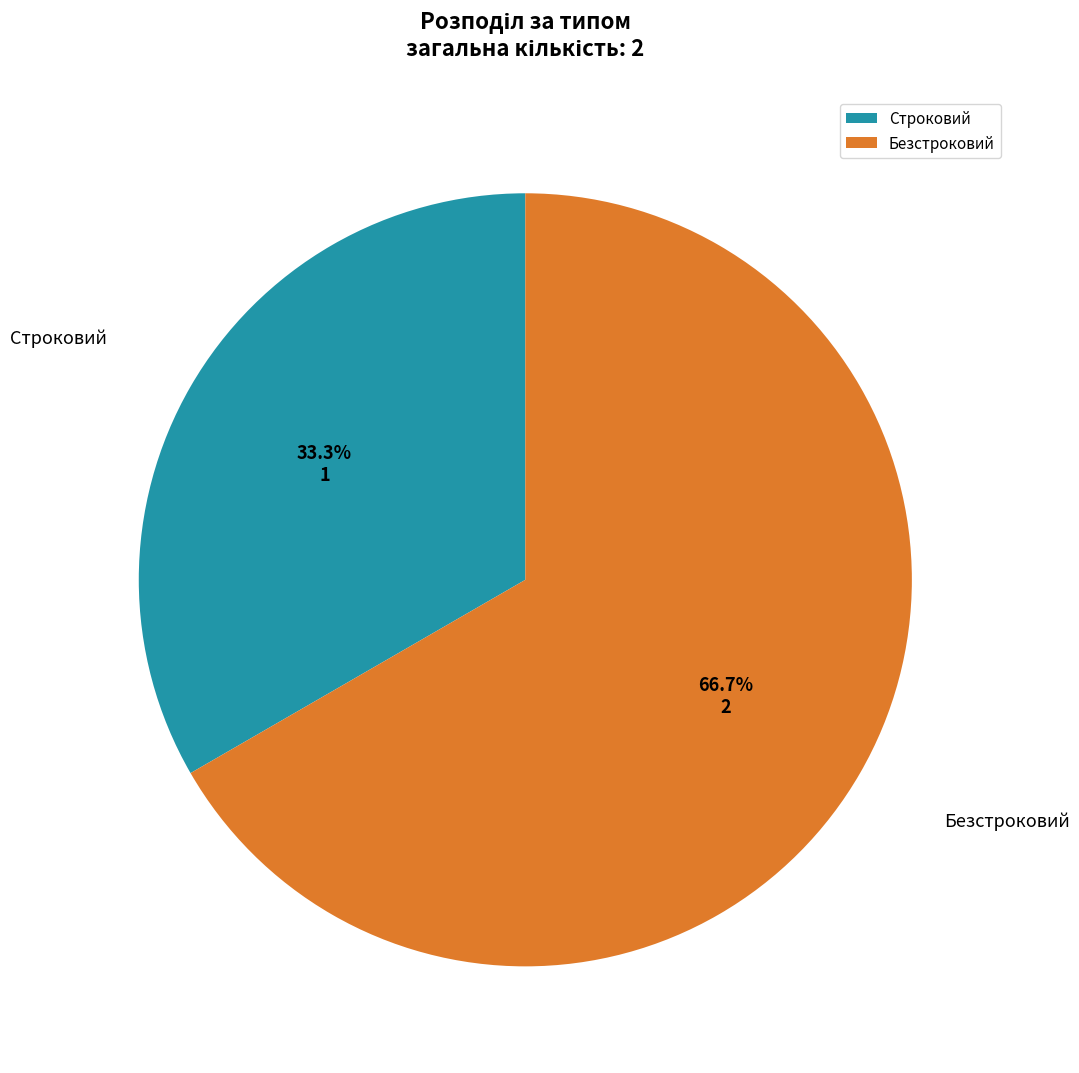

What percentage is the Строковий slice, to the nearest percent?

33%